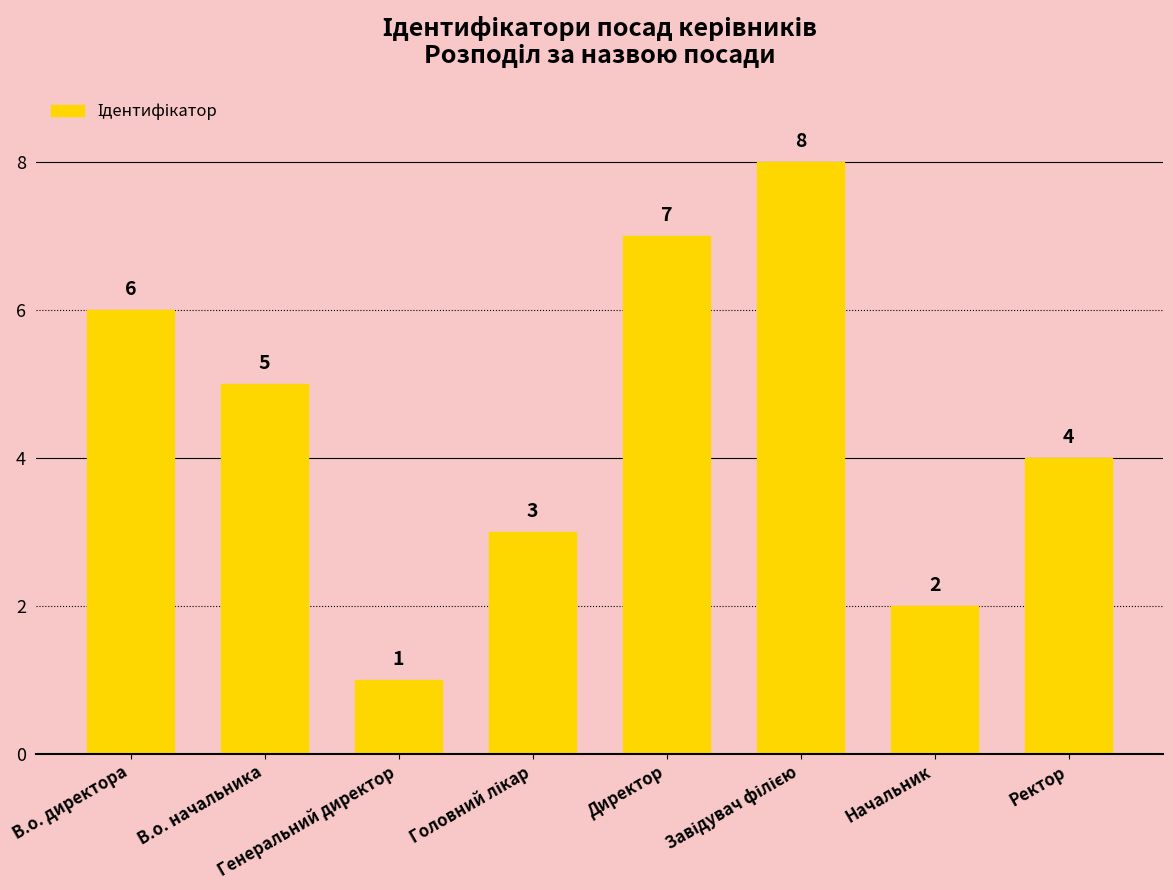

What is the difference between the maximum and minimum values?

7